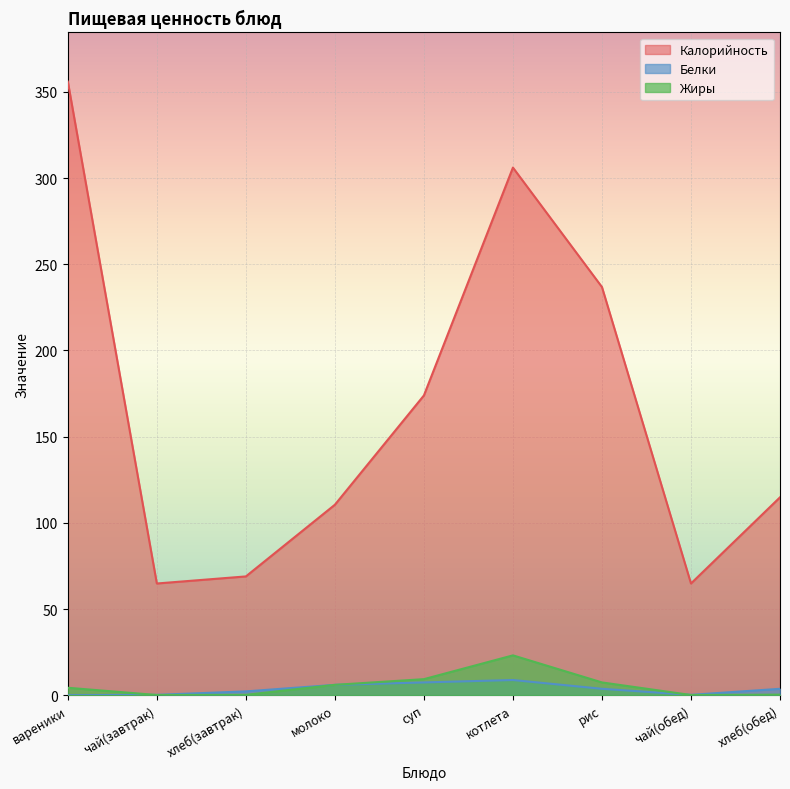

What are all the series names shown in the legend?

Калорийность, Белки, Жиры